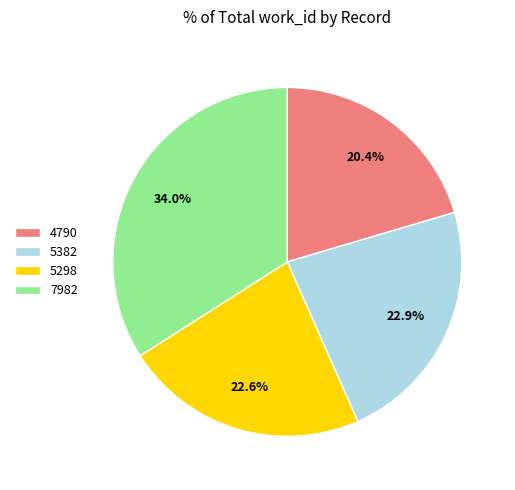

What is the smallest slice in the pie chart?

4790